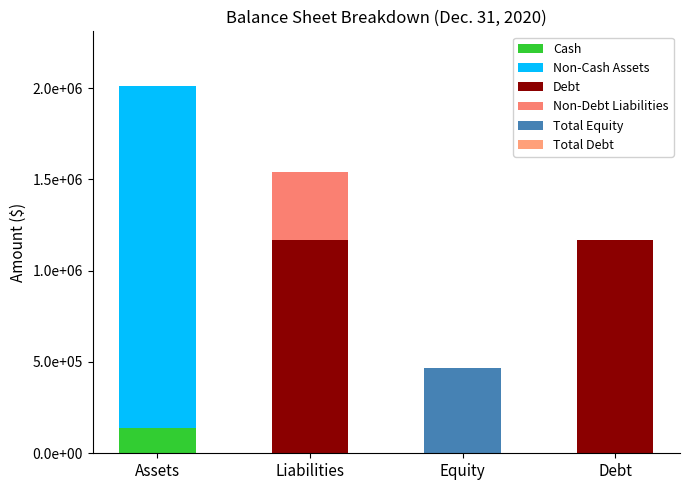

Are the bars horizontal?

No